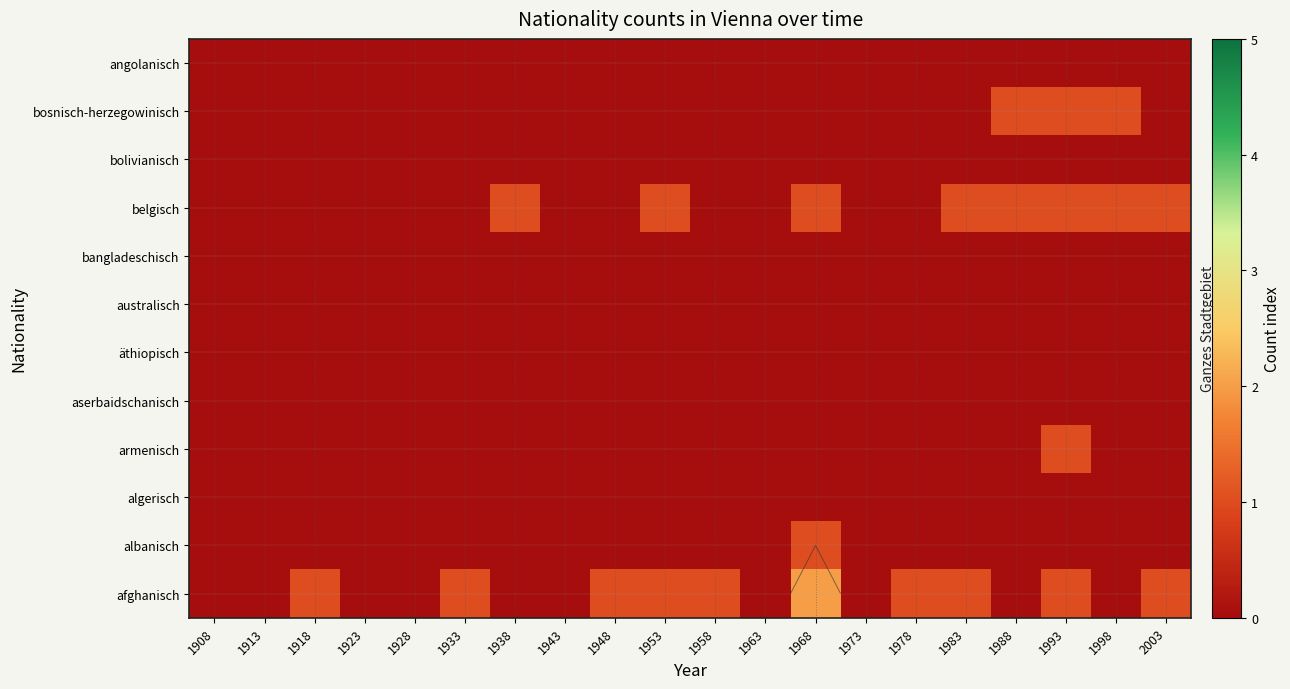

What is the maximum value shown in the chart?

2